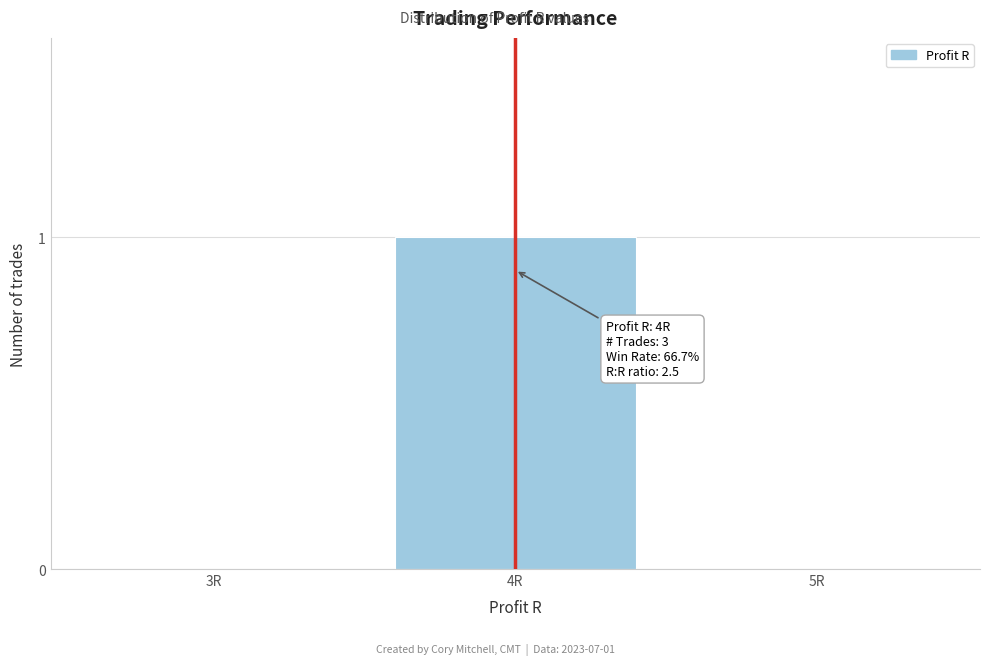

Reading left to right, list all the values displayed in this chart.

3R=0	4R=1	5R=0